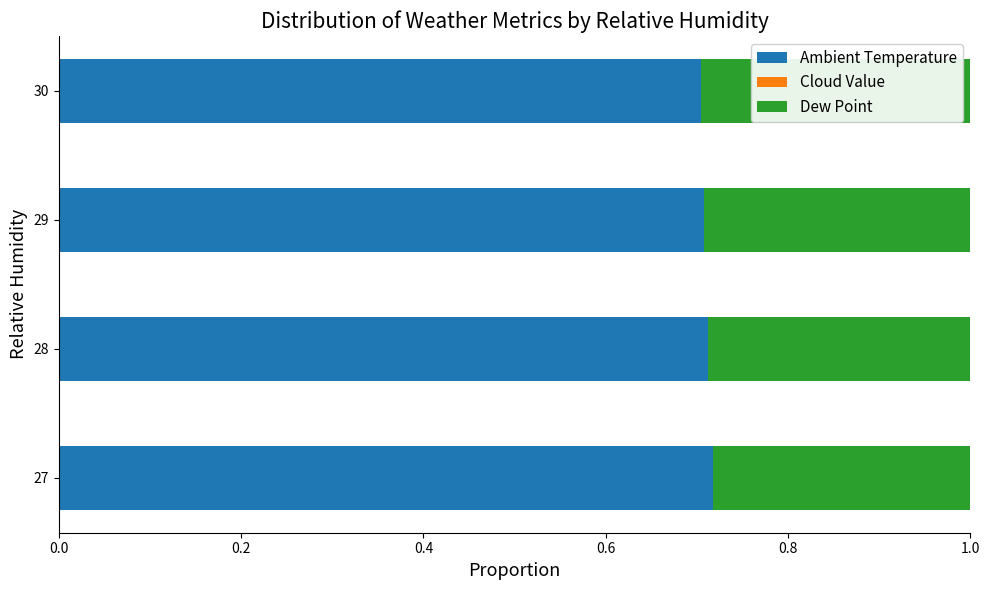

The Ambient Temperature series shows 1.1 at 28. True or false?

False